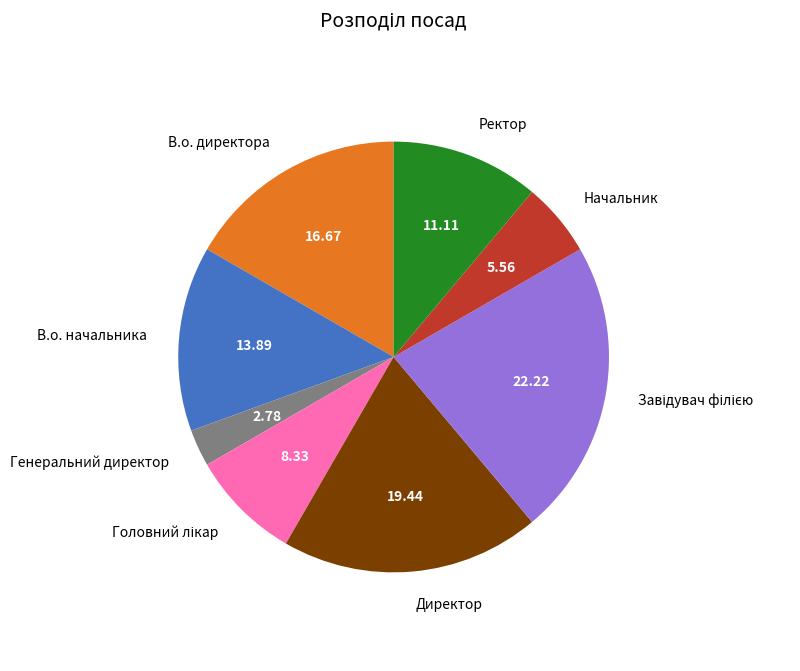

Is there a majority slice in this chart?

No